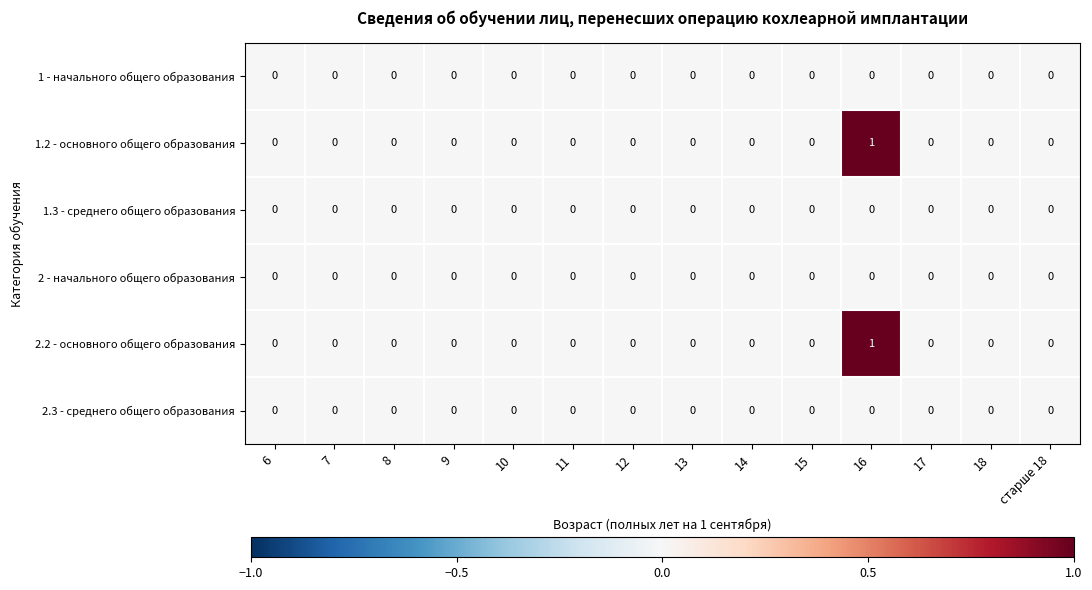

At which category is the sum across all series the highest?

16